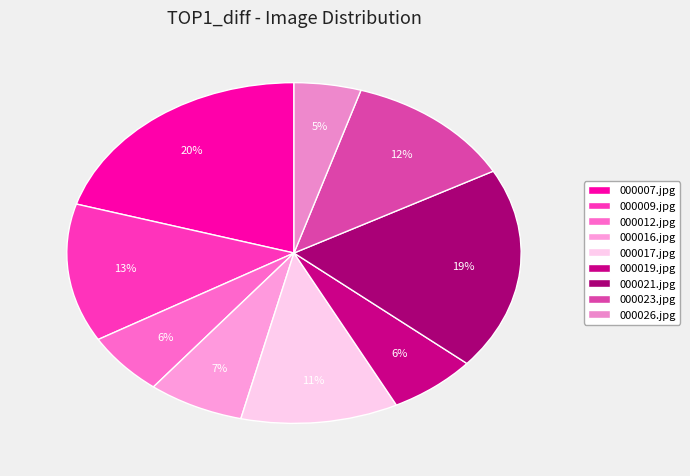

To the nearest percent, what portion does 000026.jpg represent?

5%